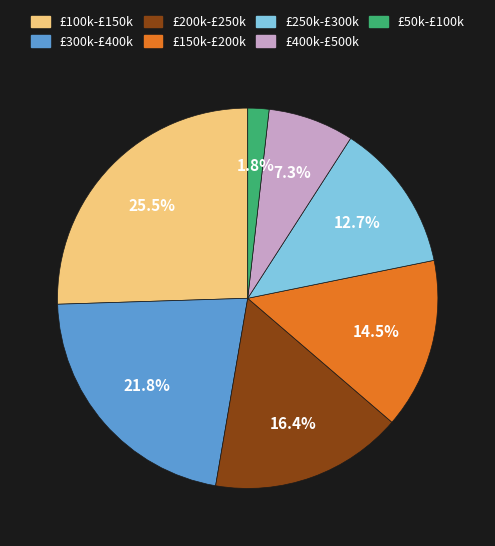

Is there a majority slice in this chart?

No